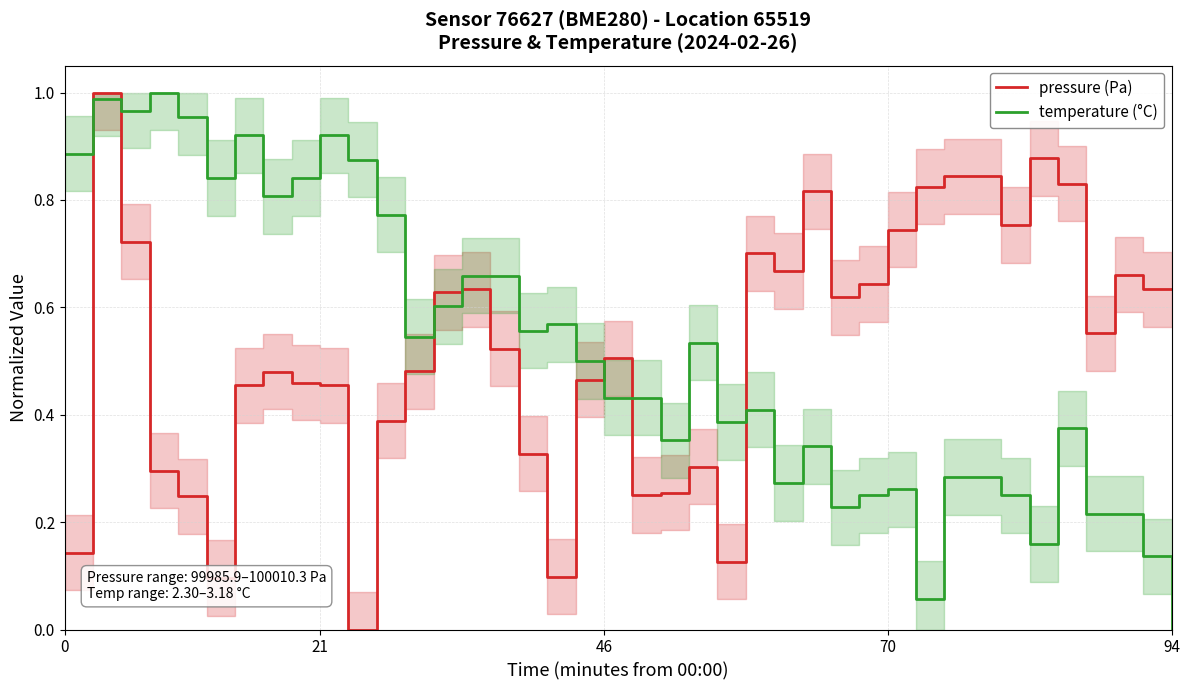

How many values in the temperature (°C) series exceed 0?

39